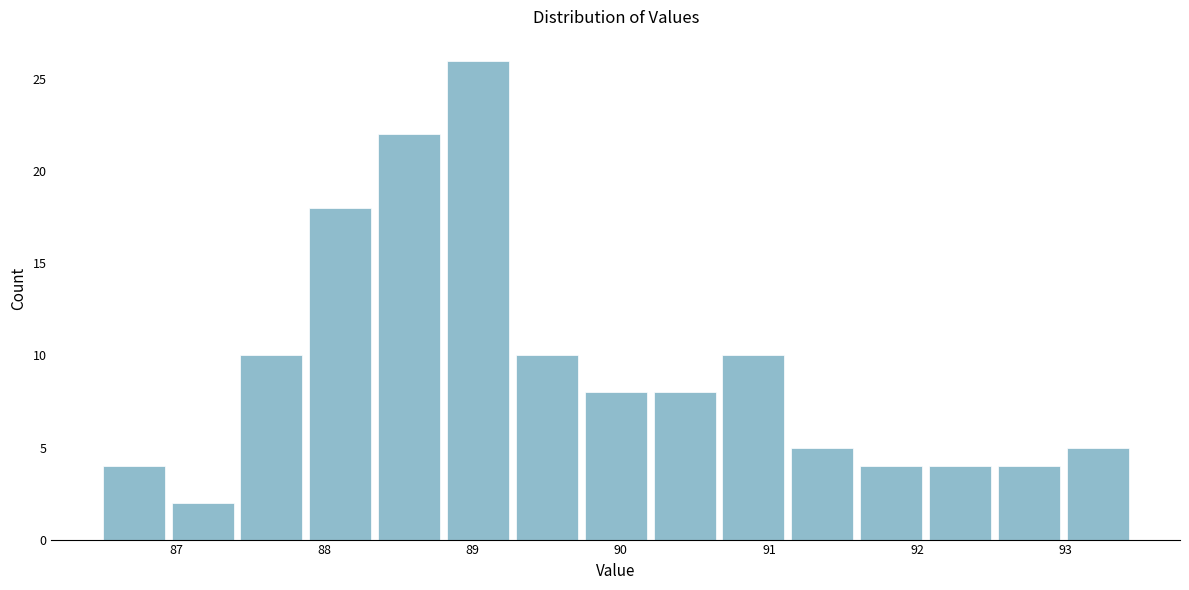

Reading left to right, list every bar in this chart as the range it spans on the x-axis followed by its height. Neither the bar edges nor the heights are printed on the chart, so give them approximately, as read against the axes.

86.5 to 86.9: 4
86.9 to 87.4: 2
87.4 to 87.9: 10
87.9 to 88.3: 18
88.3 to 88.8: 22
88.8 to 89.3: 26
89.3 to 89.7: 10
89.7 to 90.2: 8
90.2 to 90.7: 8
90.7 to 91.1: 10
91.1 to 91.6: 5
91.6 to 92.1: 4
92.1 to 92.5: 4
92.5 to 93.0: 4
93.0 to 93.5: 5